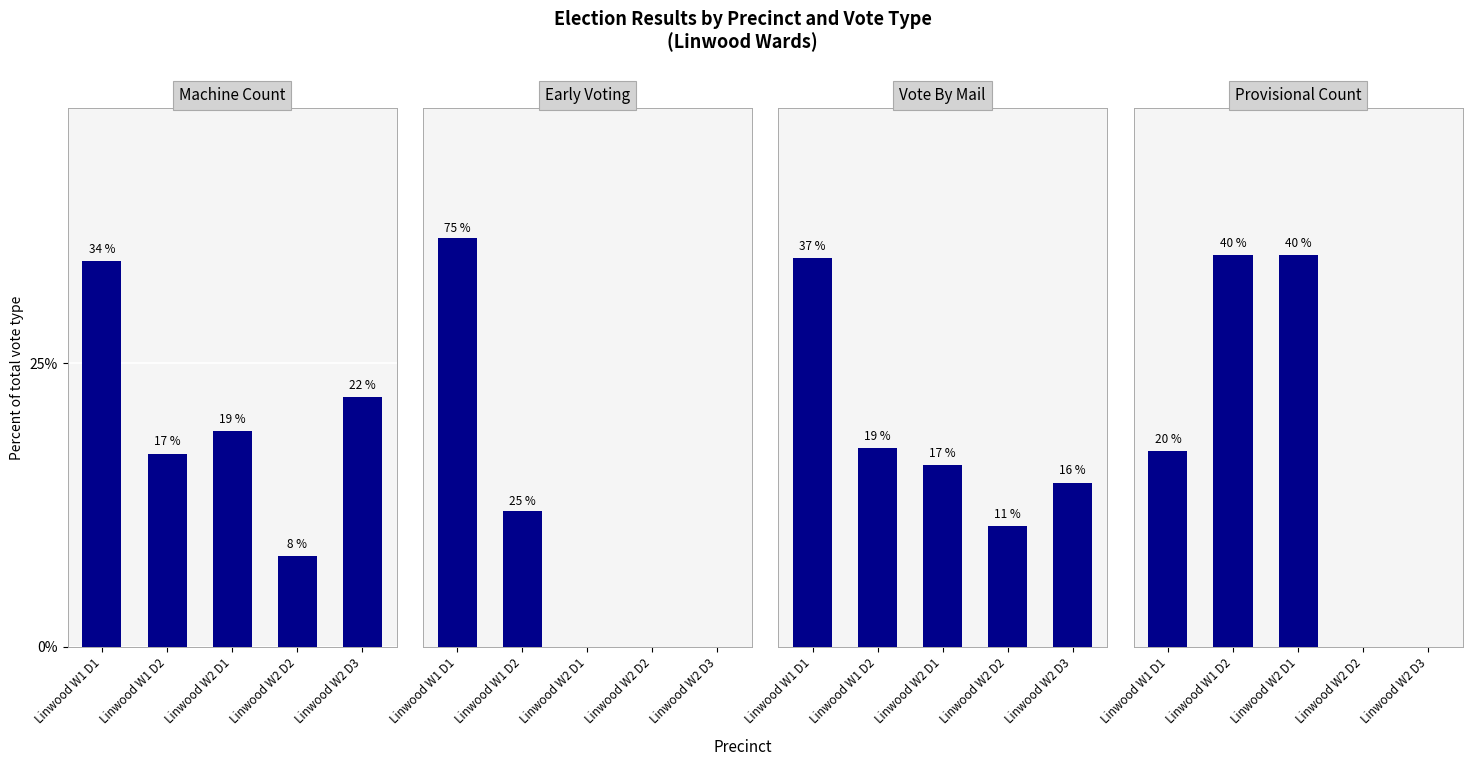

What is the difference between the highest and lowest values at Linwood W2 D2?

11.5